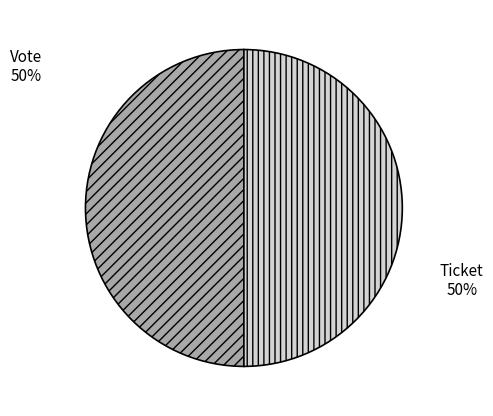

Approximately how many times larger is the value at Vote compared to Ticket?

1.0